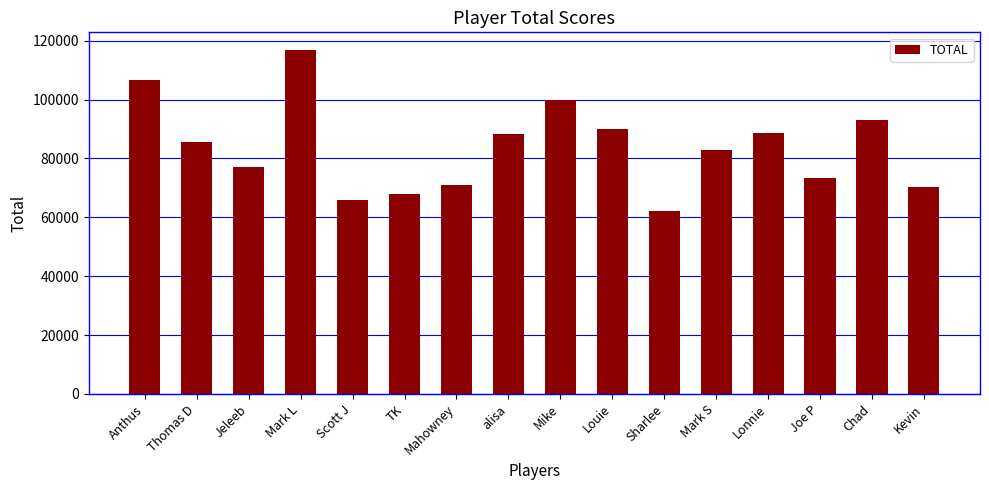

What is the label of the 10th bar from the left?

Louie